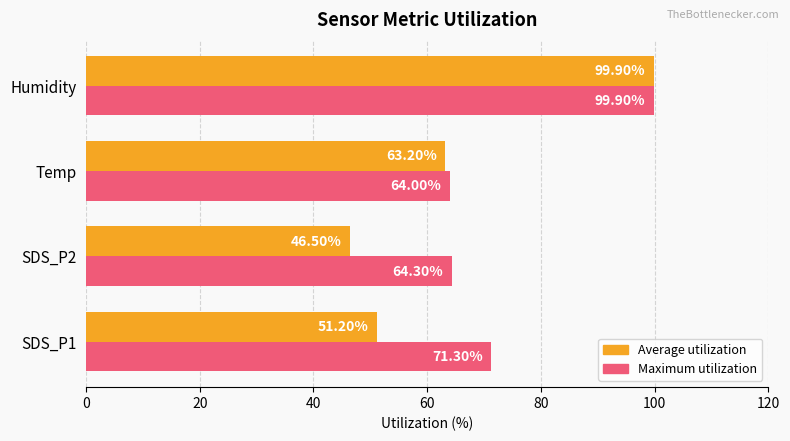

Which series changed the most between SDS_P1 and SDS_P2?

Maximum utilization